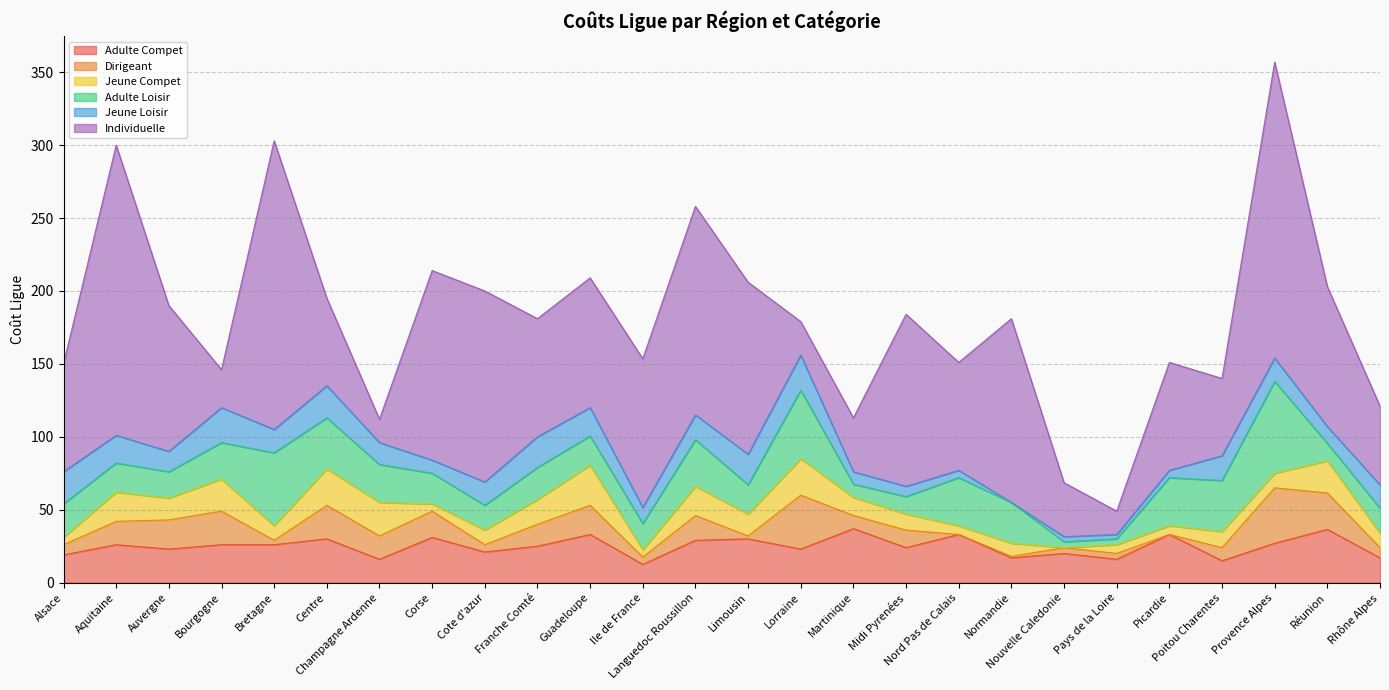

What are all the series names shown in the legend?

Adulte Compet, Dirigeant, Jeune Compet, Adulte Loisir, Jeune Loisir, Individuelle